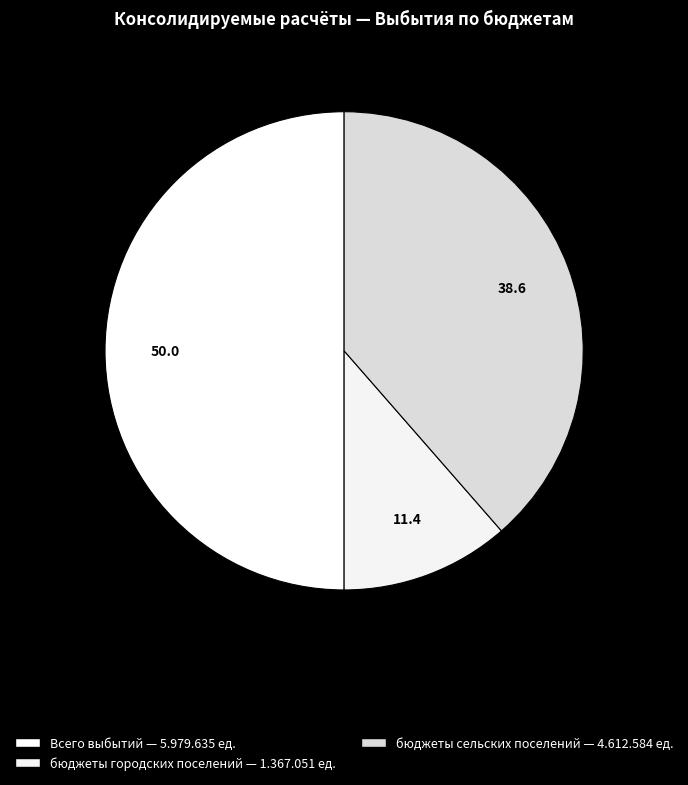

Combined, do бюджеты сельских поселений and Всего выбытий account for over 50%?

Yes